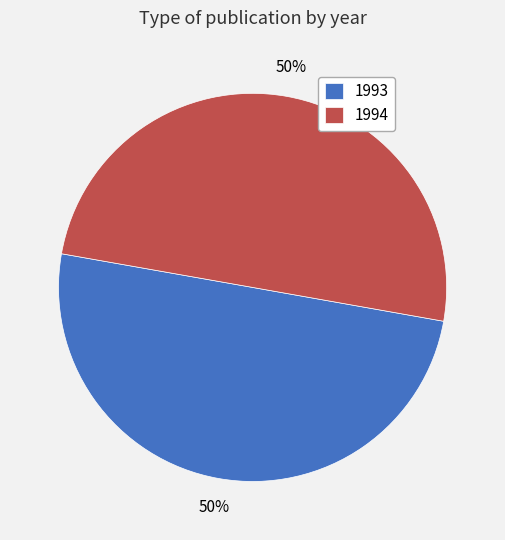

Is it true that 1993 is 43% of the pie?

False